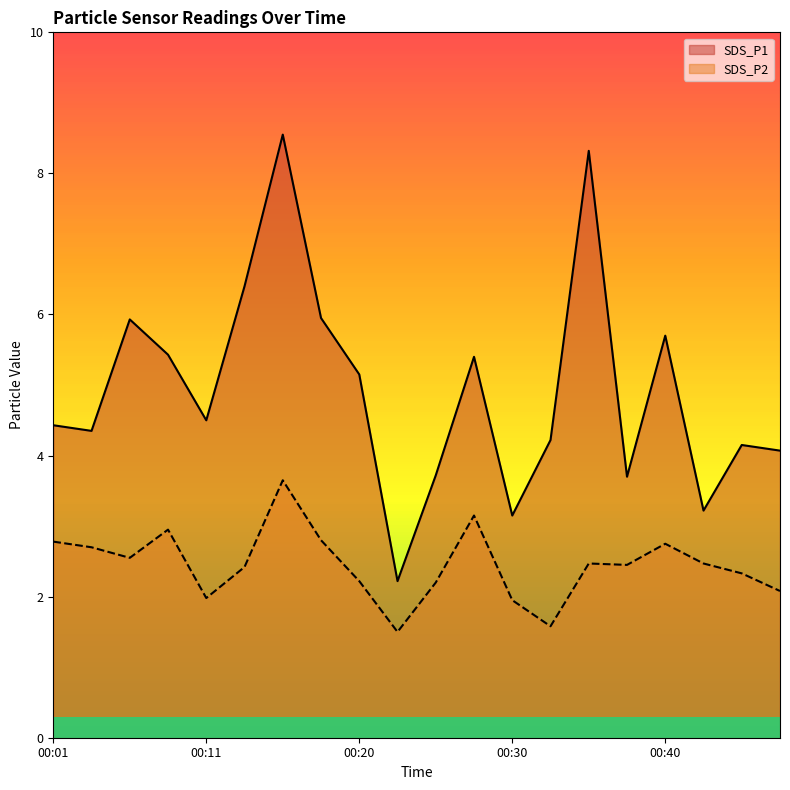

What is the total value across all series at 00:06?

8.5